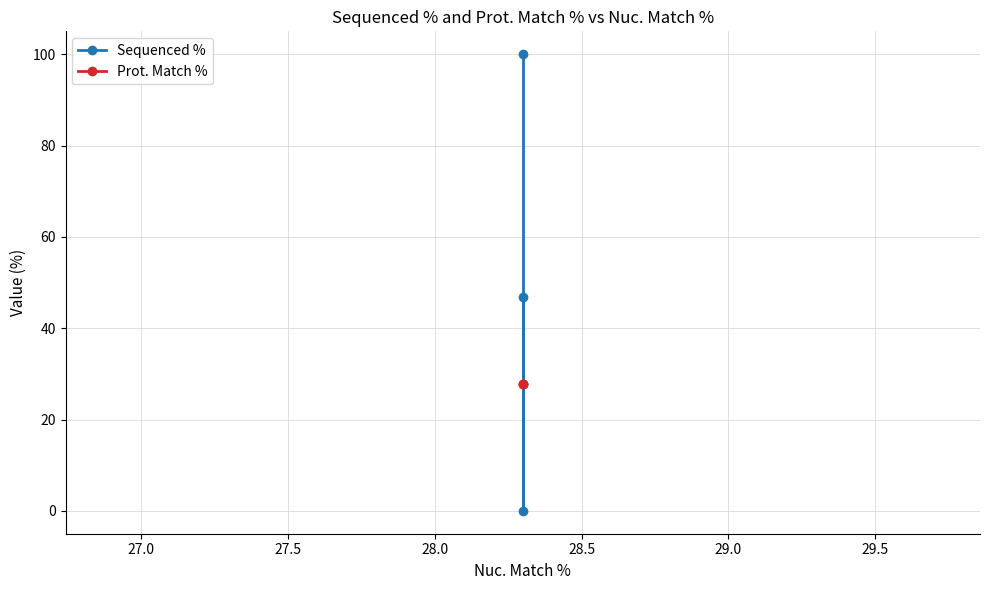

What is the greatest value displayed?

100.0